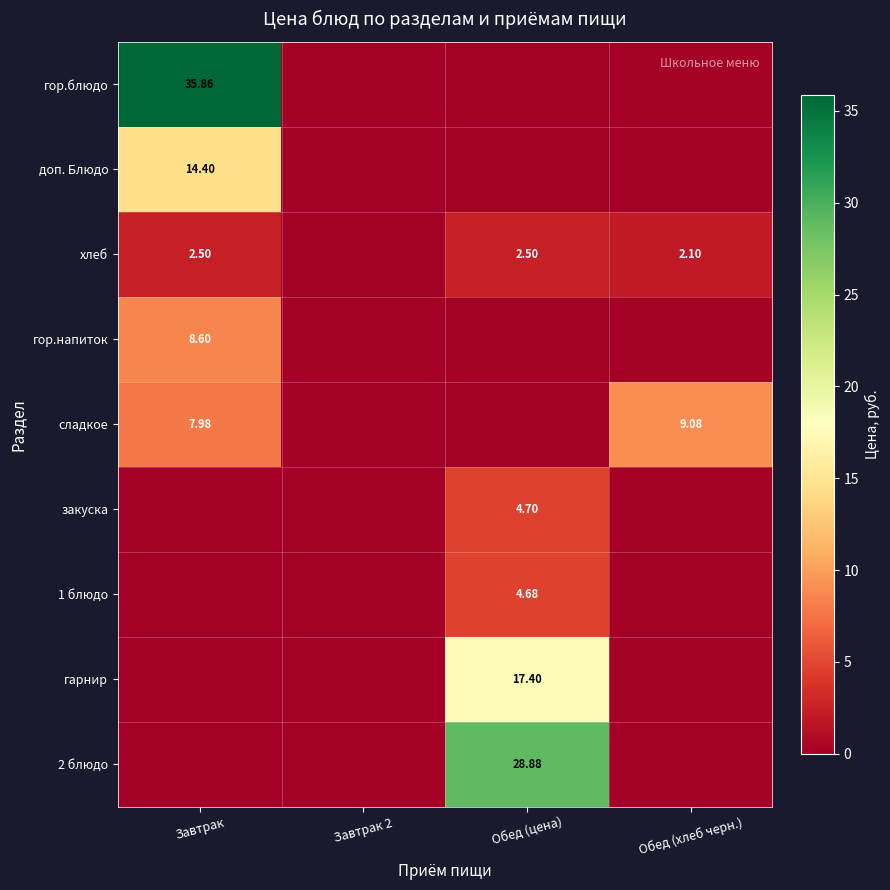

What is the average value of the закуска series?

1.2